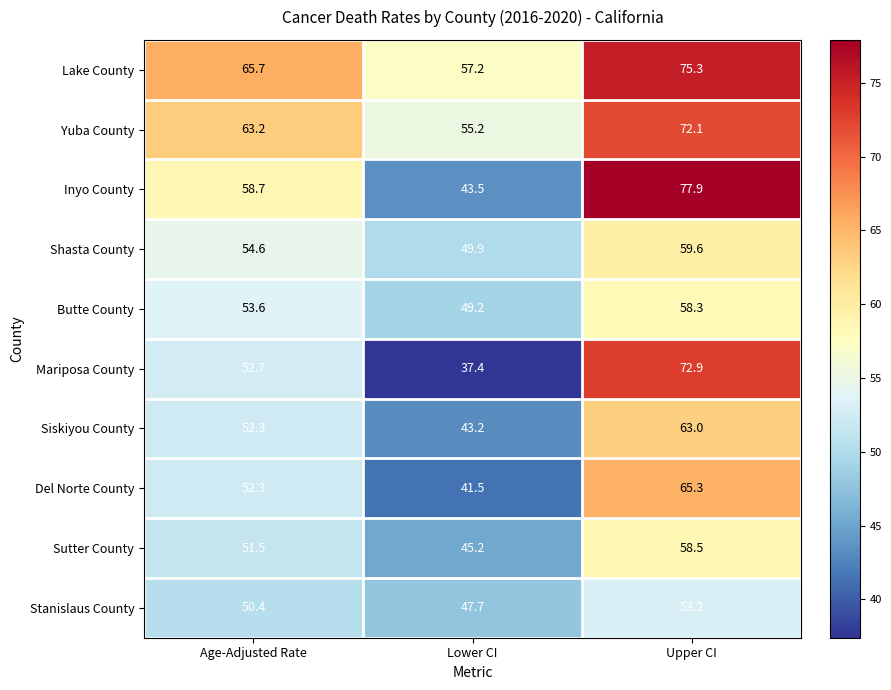

Is it true that Stanislaus County equals 47.7 at Lower CI?

True